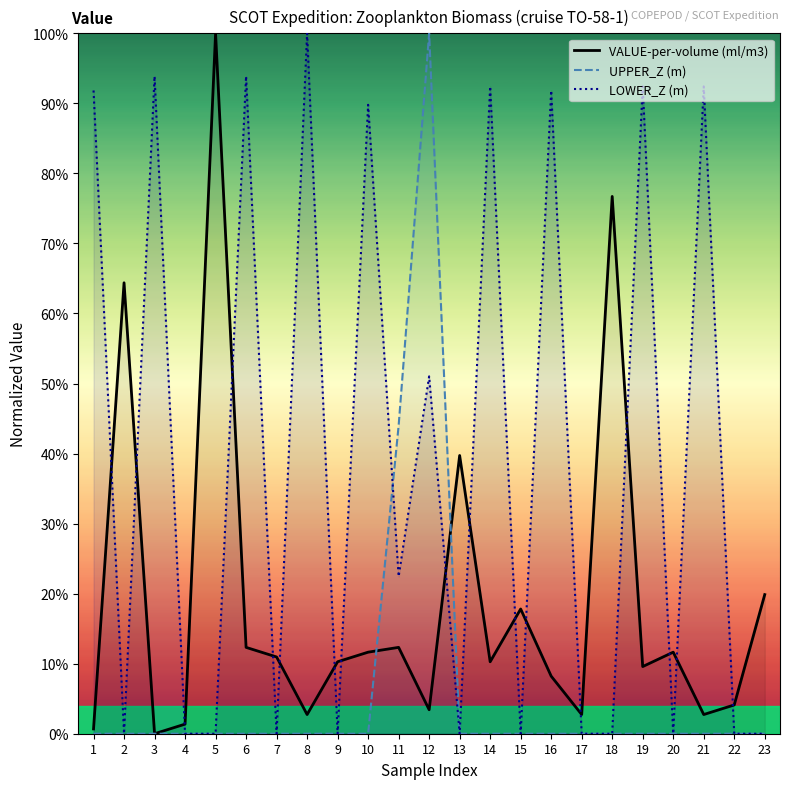

How many times do LOWER_Z (m) and UPPER_Z (m) cross each other?

1